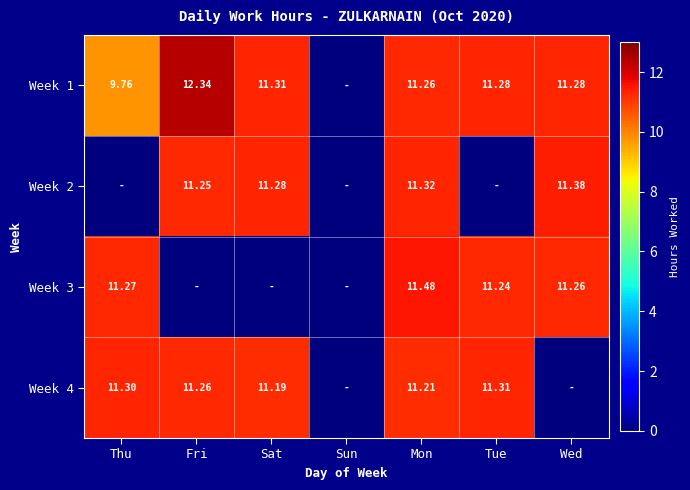

Which label corresponds to the smallest value in the chart?

Sun